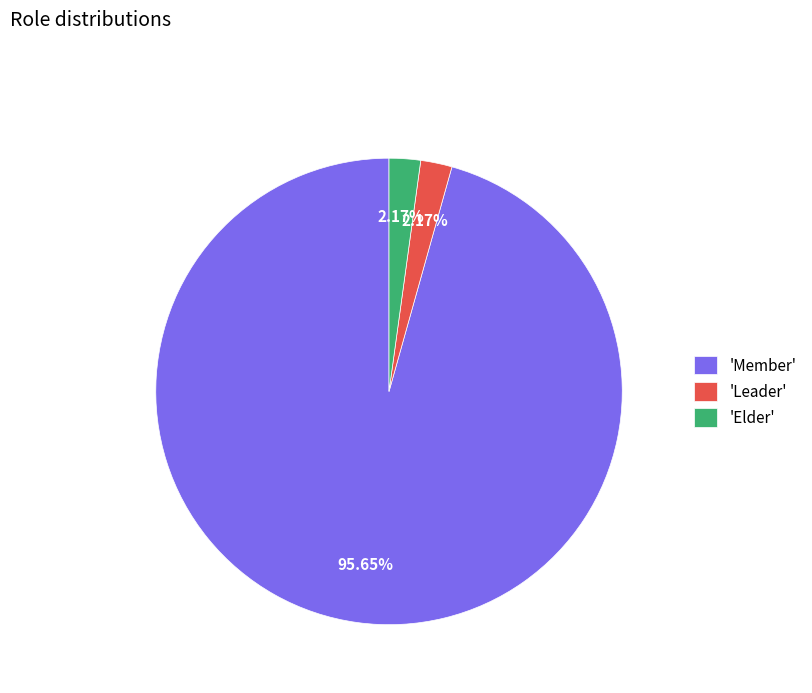

To the nearest percent, what is the average slice percentage?

33%